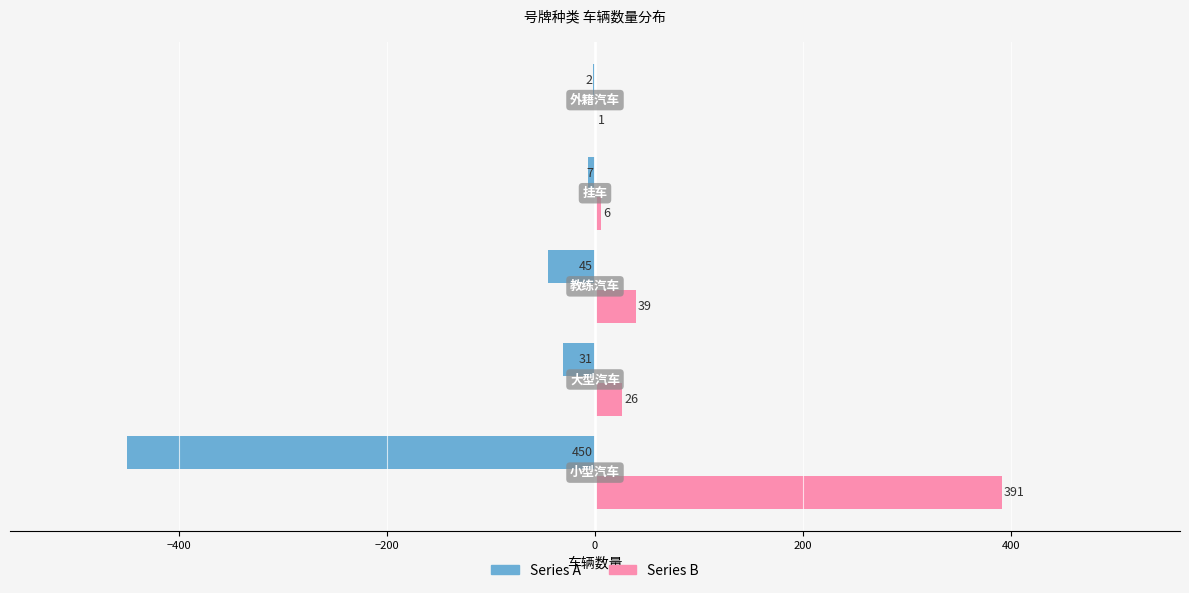

What is the highest value of the Series B series?

391